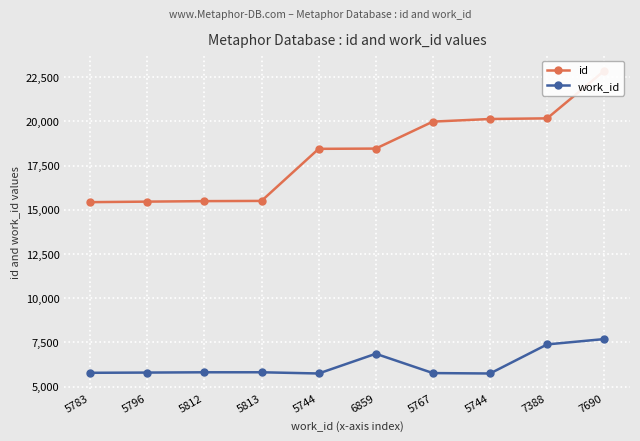

At which category is the sum across all series the highest?

7690